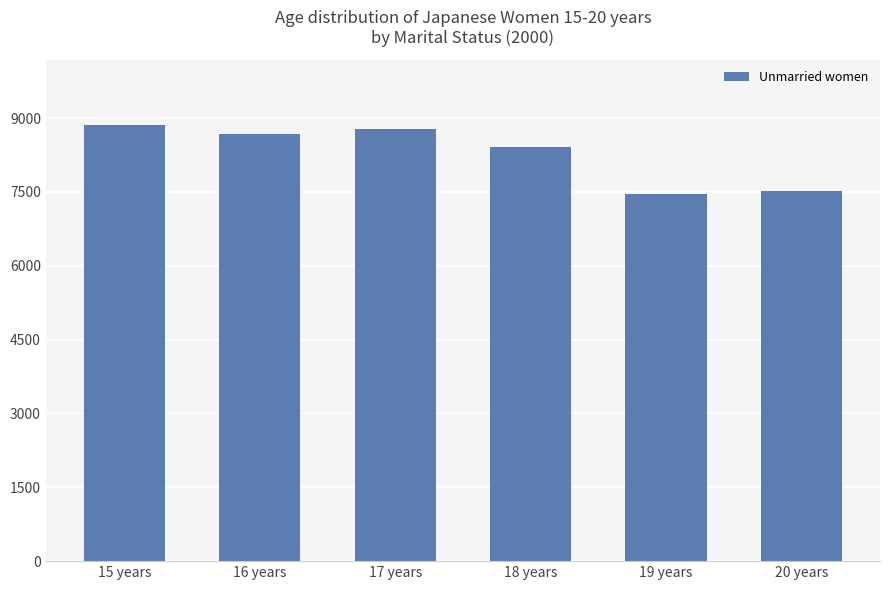

What is the greatest value displayed?

8859